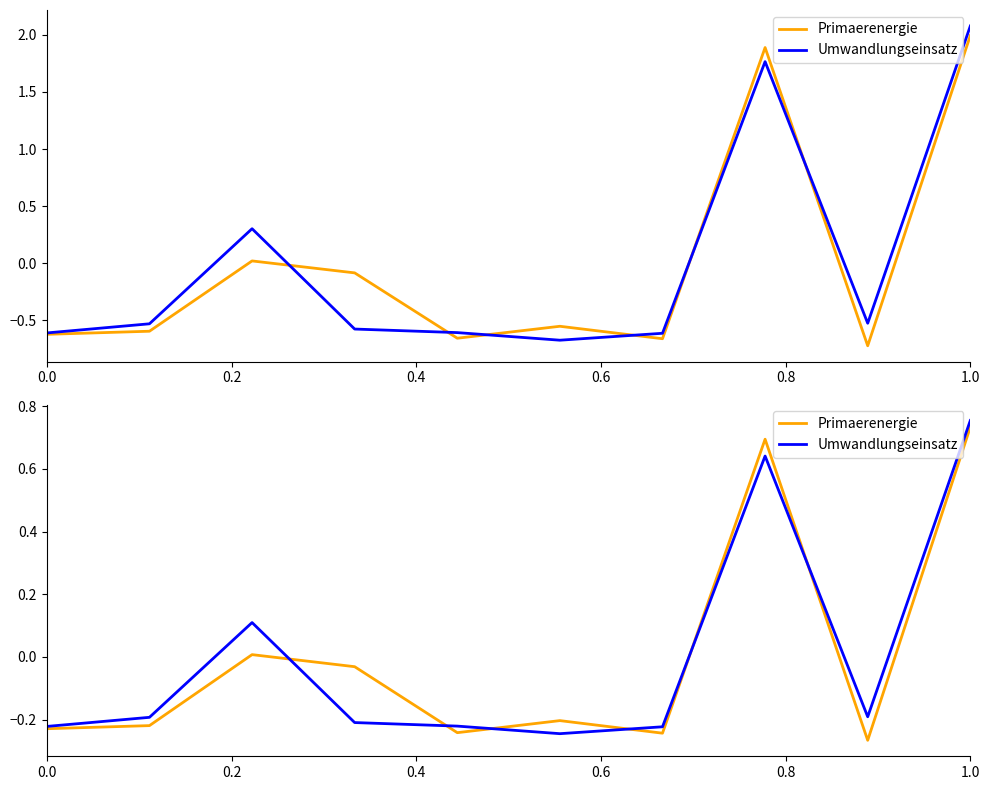

Is the value of Primaerenergie at 1.0 greater than the value of Umwandlungseinsatz at 6?

Yes